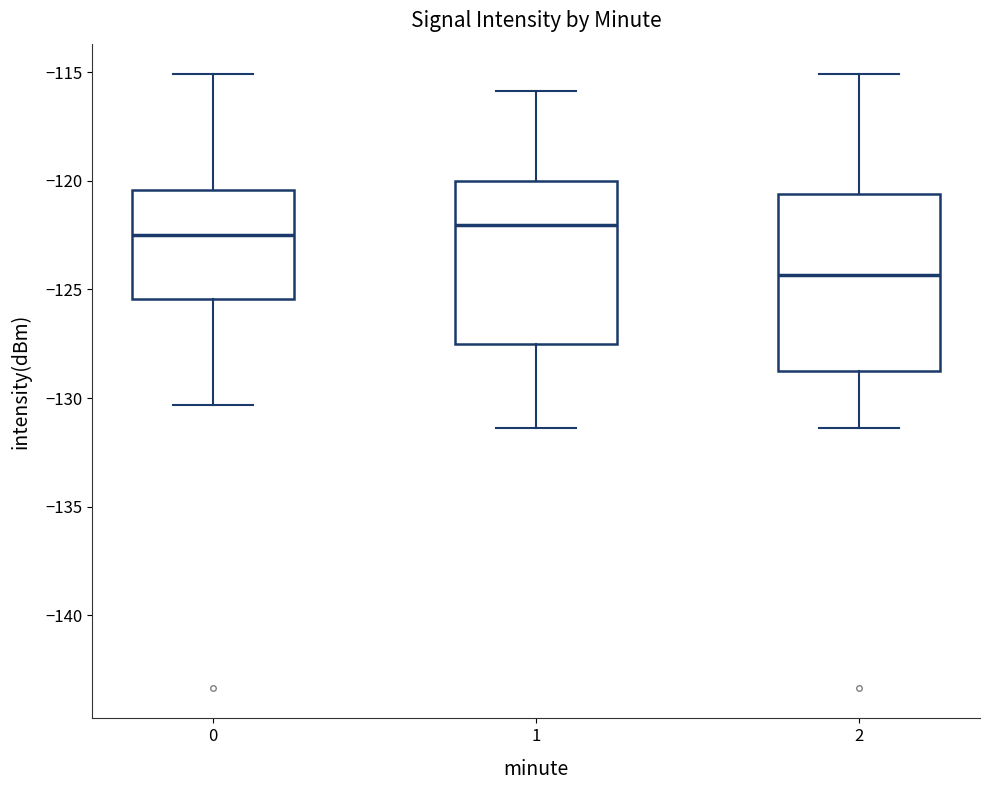

Where is the upper edge of the box at x = 0 on the y-axis? The values are not printed on the chart, so give them approximately, as read against the axis.

-120.5